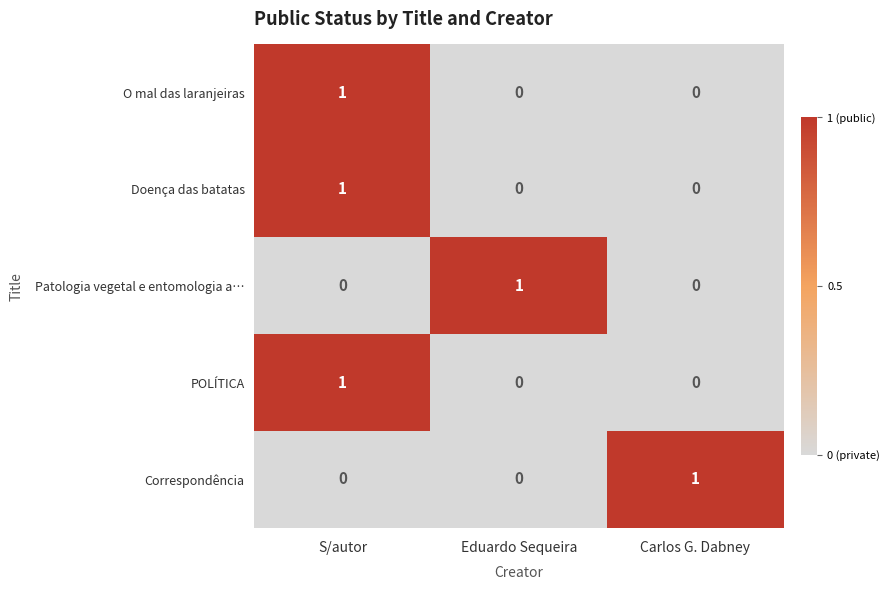

Is it true that Patologia vegetal e entomologia a… equals 0 at Carlos G. Dabney?

True